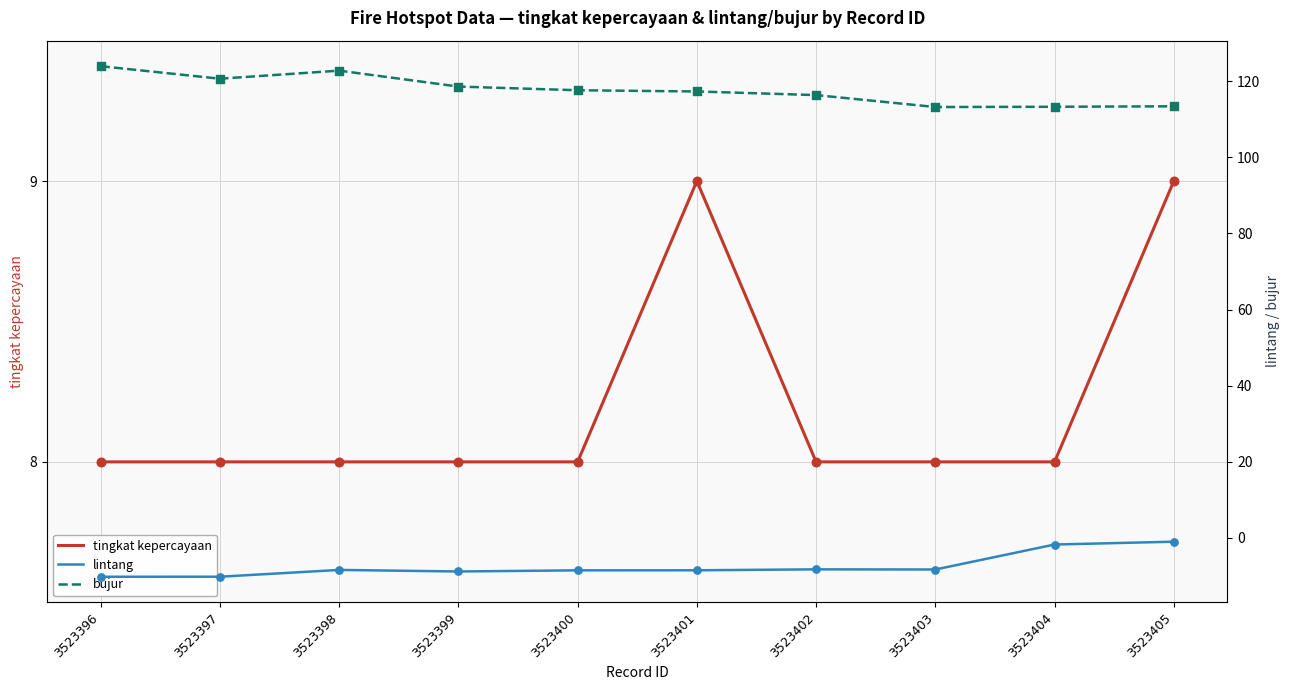

Which series has the largest Y range (max minus min)?

bujur